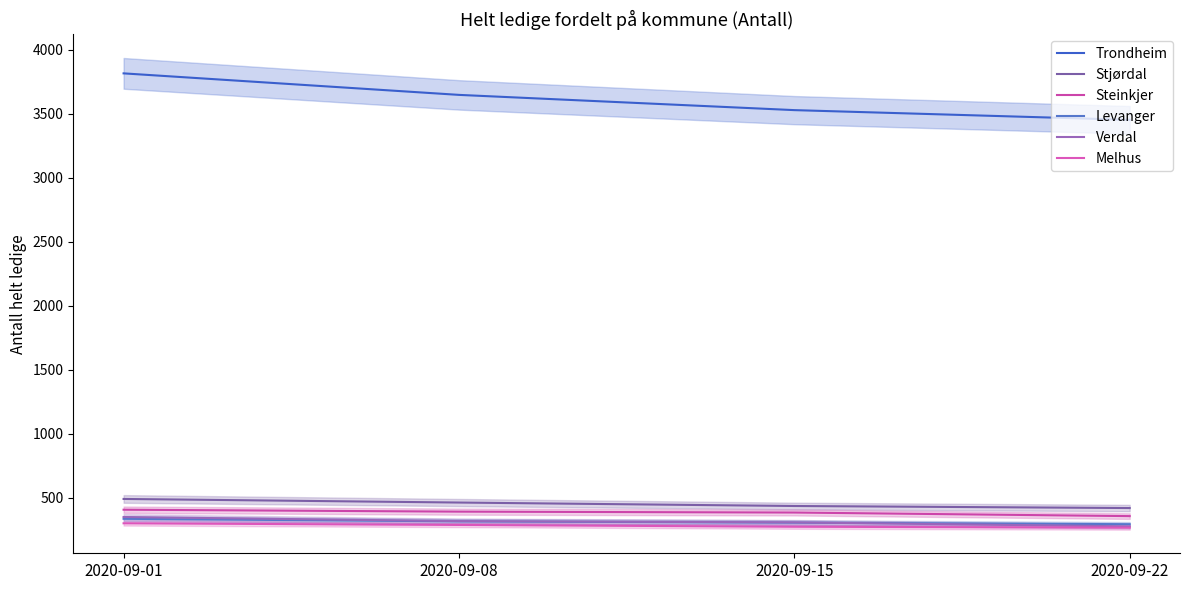

What is the value of the Steinkjer point at the 3rd from the left?

385